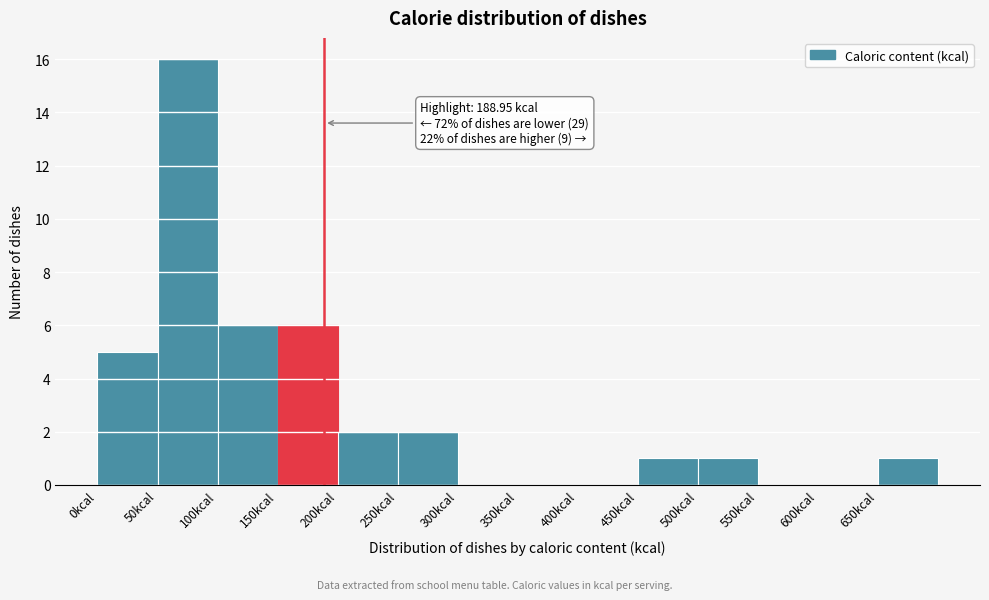

Which range on the x-axis has the tallest bar?

50 to 100